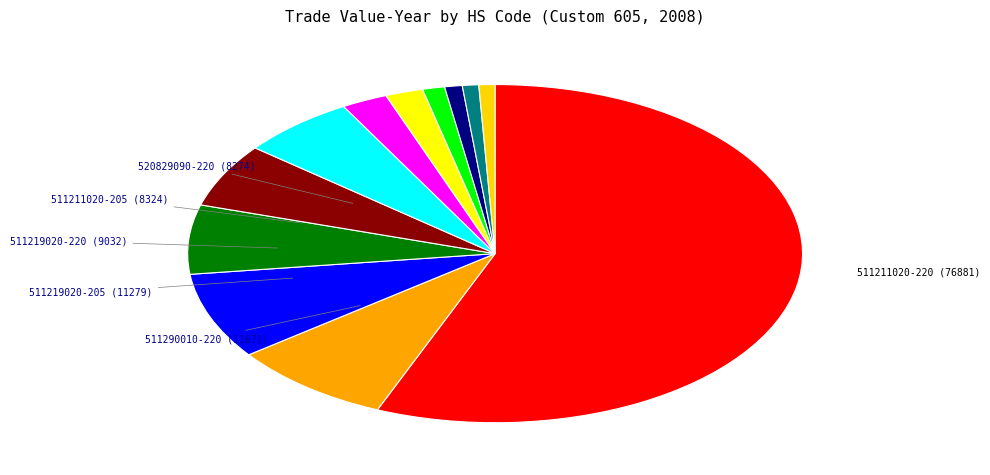

How many segments does this pie chart have?

12